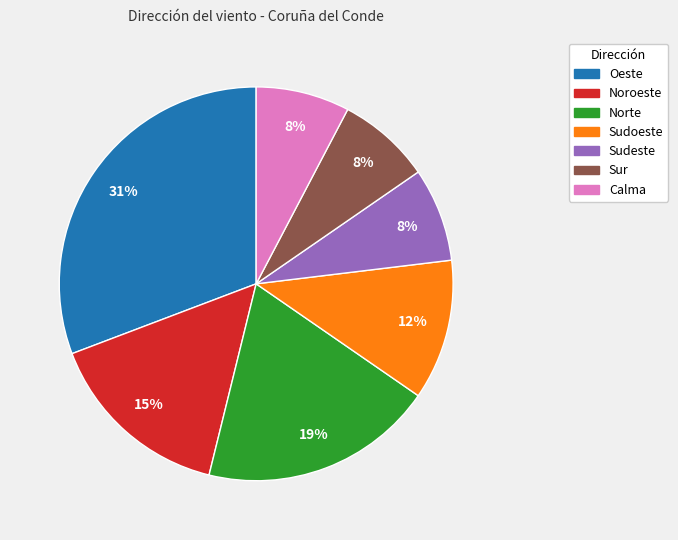

What percentage is the Sudoeste slice, to the nearest percent?

12%